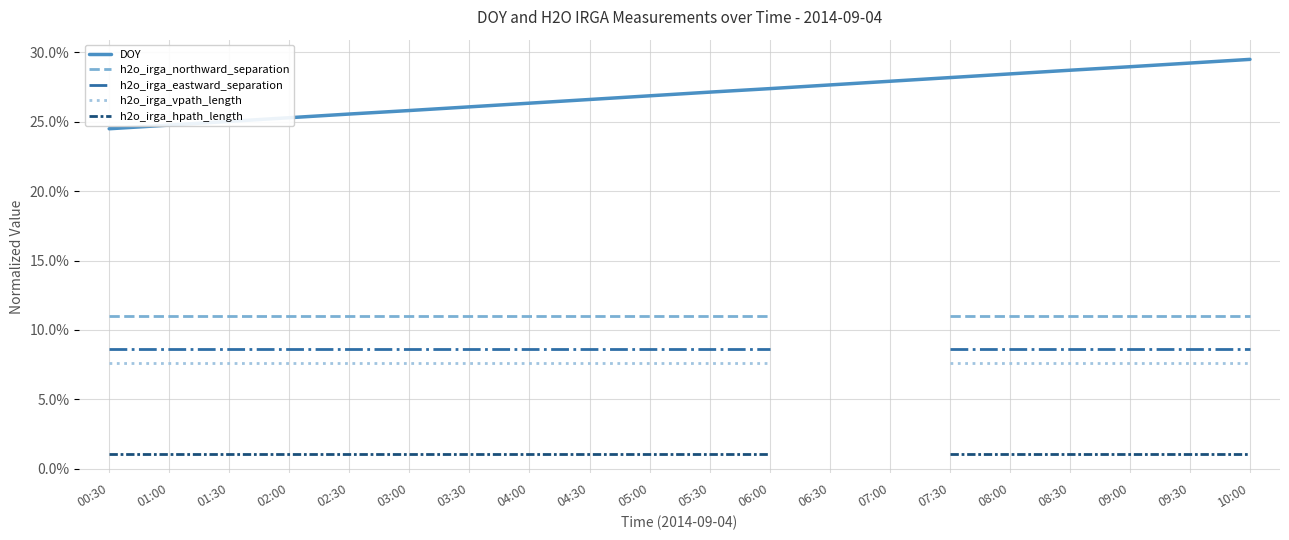

What is the average value of the DOY series?

0.3